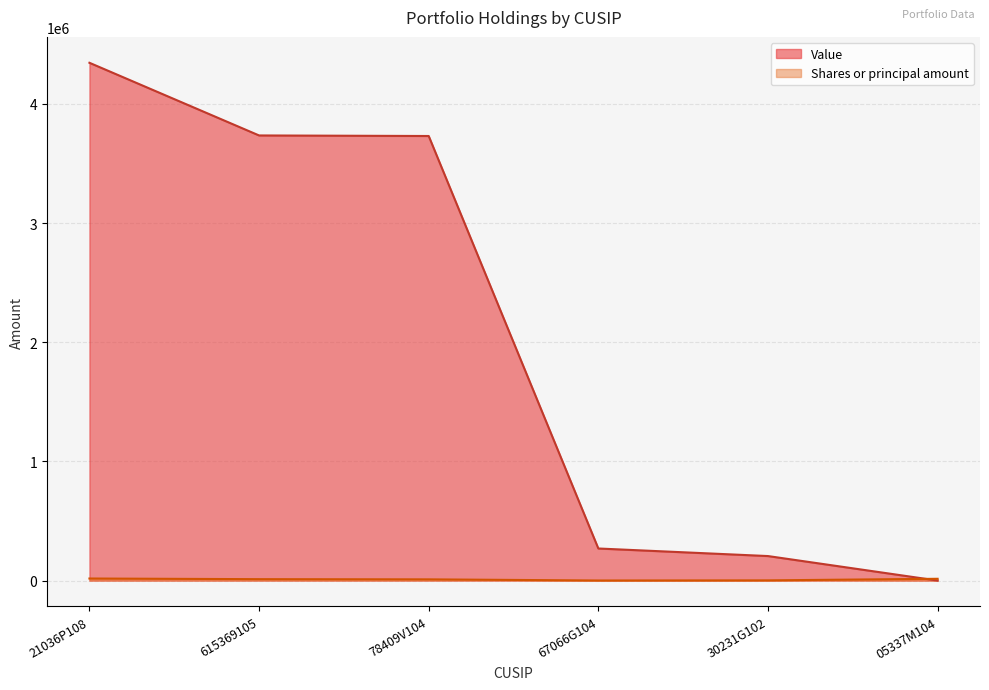

What is the average value of the Value series?

2047999